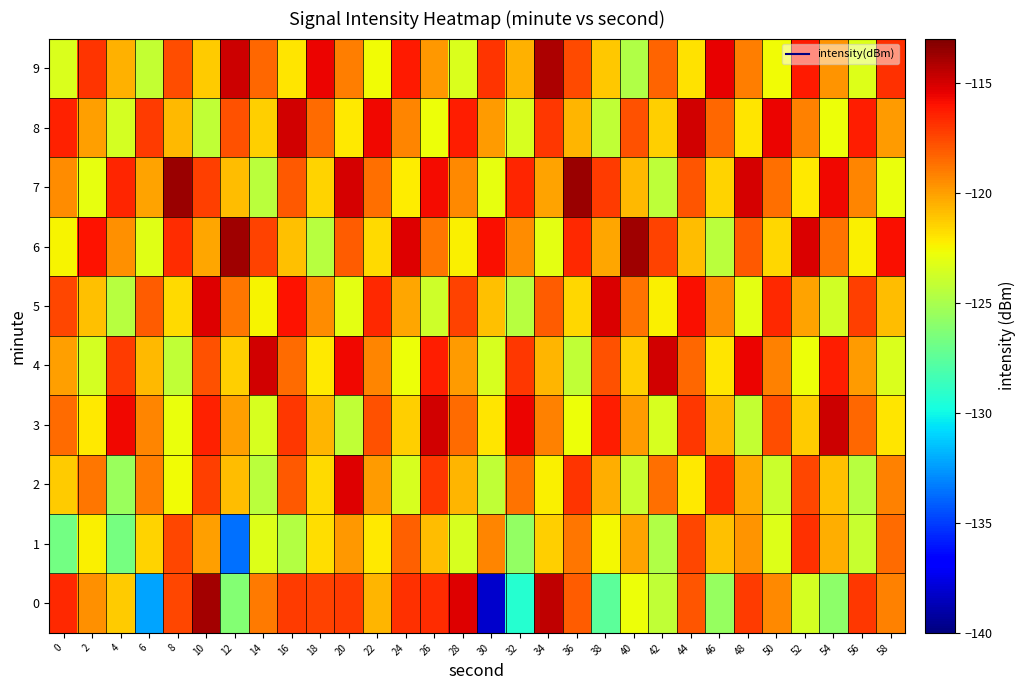

Reading left to right, what are all the values shown in this chart?

0: 0=-116.7	2=-119.5	4=-121.3	6=-132.2	8=-117.5	10=-113.9	12=-126.3	14=-119.0	16=-117.1	18=-117.4	20=-117.1	22=-120.6	24=-116.8	26=-116.8	28=-115.3	30=-138.2	32=-129.3	34=-114.6	36=-118.2	38=-127.5	40=-122.8	42=-124.2	44=-117.9	46=-125.6	48=-117.2	50=-119.3	52=-123.6	54=-125.9	56=-117.0	58=-119.2
1: 0=-126.8	2=-122.4	4=-126.7	6=-121.4	8=-117.5	10=-120.0	12=-133.6	14=-123.3	16=-124.7	18=-121.8	20=-119.8	22=-122.1	24=-118.2	26=-120.9	28=-123.5	30=-119.2	32=-125.7	34=-121.3	36=-118.9	38=-122.6	40=-120.1	42=-124.8	44=-117.5	46=-121.0	48=-119.7	50=-123.2	52=-116.9	54=-120.5	56=-124.0	58=-118.6
2: 0=-121.2	2=-118.9	4=-125.5	6=-119.0	8=-122.7	10=-117.2	12=-120.9	14=-124.5	16=-118.0	18=-121.7	20=-115.2	22=-119.9	24=-123.5	26=-117.0	28=-120.7	30=-124.2	32=-118.8	34=-122.4	36=-116.9	38=-120.5	40=-124.0	42=-118.6	44=-122.2	46=-116.7	48=-120.3	50=-123.9	52=-117.4	54=-121.0	56=-124.6	58=-119.1
3: 0=-118.6	2=-122.1	4=-115.7	6=-119.3	8=-122.8	10=-116.4	12=-120.0	14=-123.5	16=-117.1	18=-120.7	20=-124.2	22=-117.8	24=-121.4	26=-114.9	28=-118.5	30=-122.1	32=-115.6	34=-119.2	36=-122.8	38=-116.3	40=-119.9	42=-123.5	44=-117.0	46=-120.6	48=-124.2	50=-117.7	52=-121.3	54=-114.9	56=-118.4	58=-122.0
4: 0=-120.0	2=-123.6	4=-117.1	6=-120.7	8=-124.3	10=-117.8	12=-121.4	14=-115.0	16=-118.5	18=-122.1	20=-115.7	22=-119.2	24=-122.8	26=-116.4	28=-119.9	30=-123.5	32=-117.1	34=-120.6	36=-124.2	38=-117.8	40=-121.3	42=-114.9	44=-118.5	46=-122.0	48=-115.6	50=-119.2	52=-122.7	54=-116.3	56=-119.9	58=-123.4
5: 0=-117.4	2=-121.0	4=-124.6	6=-118.1	8=-121.7	10=-115.3	12=-118.8	14=-122.4	16=-116.0	18=-119.5	20=-123.1	22=-116.7	24=-120.2	26=-123.8	28=-117.4	30=-120.9	32=-124.5	34=-118.1	36=-121.6	38=-115.2	40=-118.8	42=-122.3	44=-115.9	46=-119.5	48=-123.0	50=-116.6	52=-120.2	54=-123.7	56=-117.3	58=-120.9
6: 0=-122.4	2=-116.0	4=-119.6	6=-123.1	8=-116.7	10=-120.3	12=-113.8	14=-117.4	16=-121.0	18=-124.5	20=-118.1	22=-121.7	24=-115.2	26=-118.8	28=-122.4	30=-115.9	32=-119.5	34=-123.1	36=-116.6	38=-120.2	40=-113.8	42=-117.3	44=-120.9	46=-124.5	48=-118.0	50=-121.6	52=-115.2	54=-118.7	56=-122.3	58=-115.9
7: 0=-119.4	2=-123.0	4=-116.6	6=-120.1	8=-113.7	10=-117.3	12=-120.8	14=-124.4	16=-118.0	18=-121.5	20=-115.1	22=-118.7	24=-122.2	26=-115.8	28=-119.4	30=-122.9	32=-116.5	34=-120.1	36=-113.6	38=-117.2	40=-120.8	42=-124.3	44=-117.9	46=-121.5	48=-115.0	50=-118.6	52=-122.2	54=-115.7	56=-119.3	58=-122.9
8: 0=-116.4	2=-120.0	4=-123.6	6=-117.1	8=-120.7	10=-124.3	12=-117.8	14=-121.4	16=-115.0	18=-118.5	20=-122.1	22=-115.7	24=-119.2	26=-122.8	28=-116.4	30=-119.9	32=-123.5	34=-117.1	36=-120.6	38=-124.2	40=-117.8	42=-121.3	44=-114.9	46=-118.5	48=-122.0	50=-115.6	52=-119.2	54=-122.7	56=-116.3	58=-119.9
9: 0=-123.4	2=-117.0	4=-120.6	6=-124.1	8=-117.7	10=-121.3	12=-114.8	14=-118.4	16=-122.0	18=-115.5	20=-119.1	22=-122.7	24=-116.2	26=-119.8	28=-123.4	30=-116.9	32=-120.5	34=-114.1	36=-117.6	38=-121.2	40=-124.8	42=-118.3	44=-121.9	46=-115.5	48=-119.0	50=-122.6	52=-116.2	54=-119.7	56=-123.3	58=-116.9